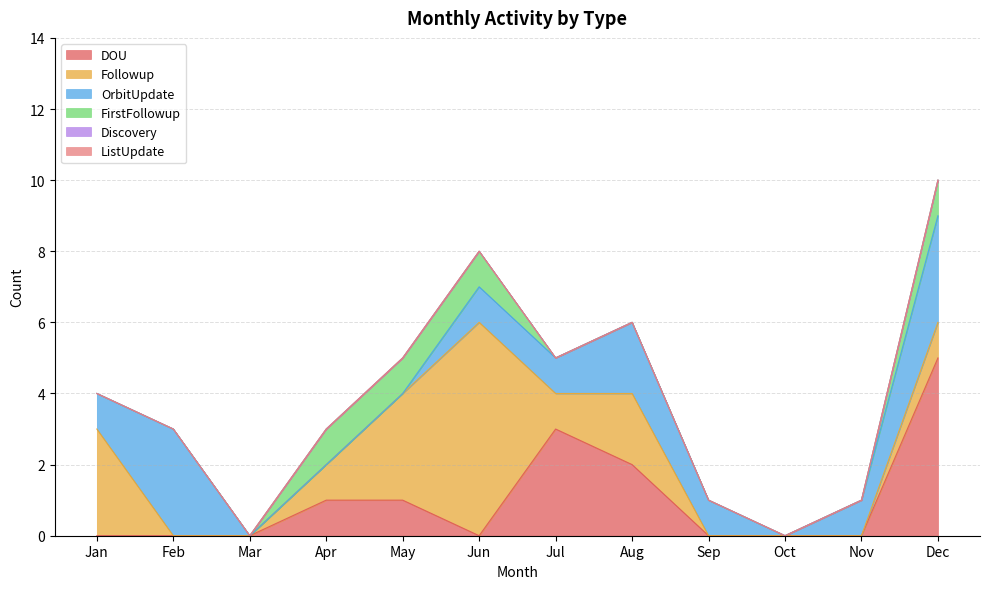

True or false: OrbitUpdate and ListUpdate cross at least once.

False